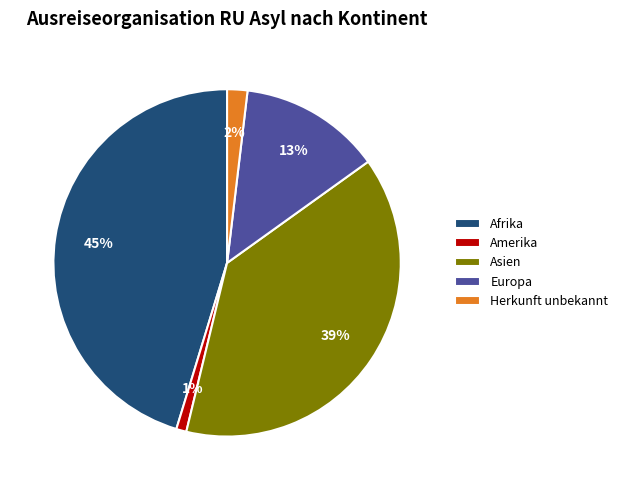

To the nearest percent, what is the average slice percentage?

20%